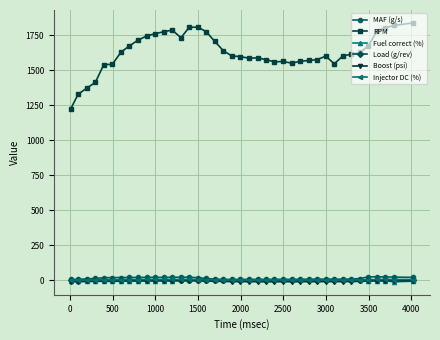

Which series has the largest range (max minus min)?

RPM